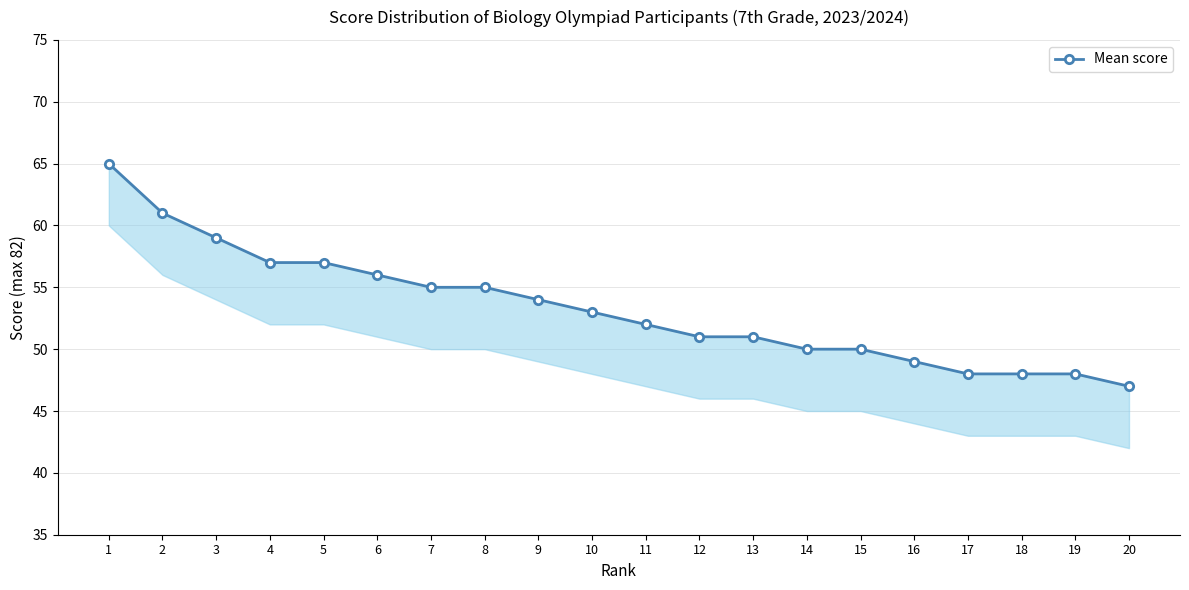

List the labels in order of value, smallest first.

20, 17, 18, 19, 16, 14, 15, 12, 13, 11, 10, 9, 7, 8, 6, 4, 5, 3, 2, 1